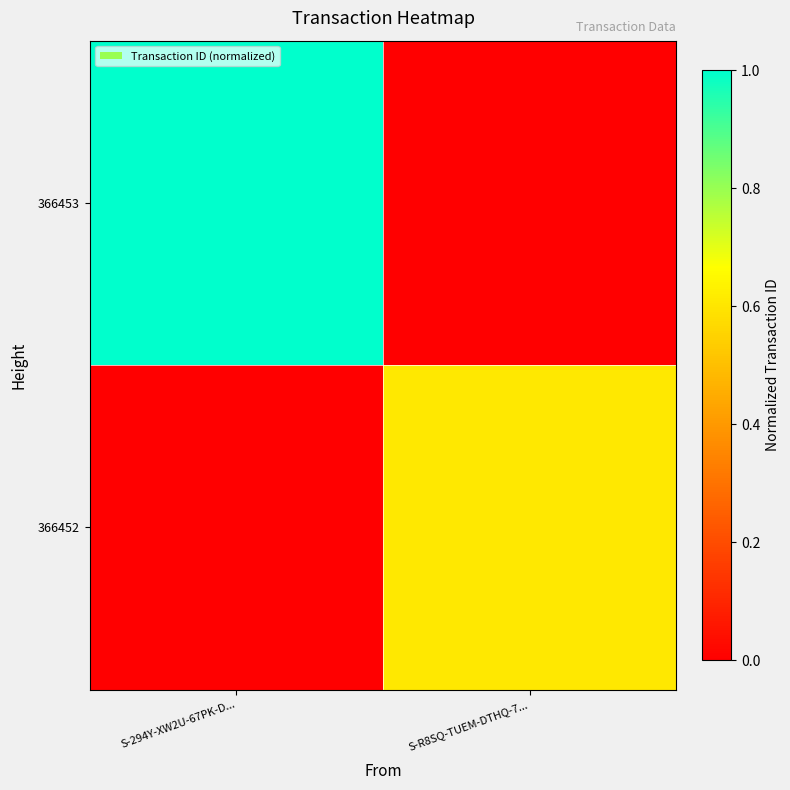

At which category is the sum across all series the highest?

S-294Y-XW2U-67PK-D...